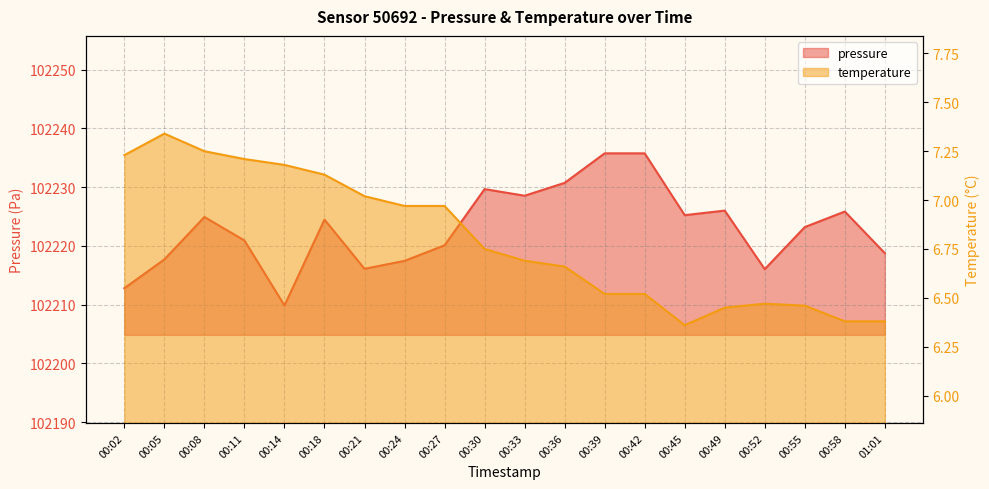

Which series has the widest spread of values?

pressure